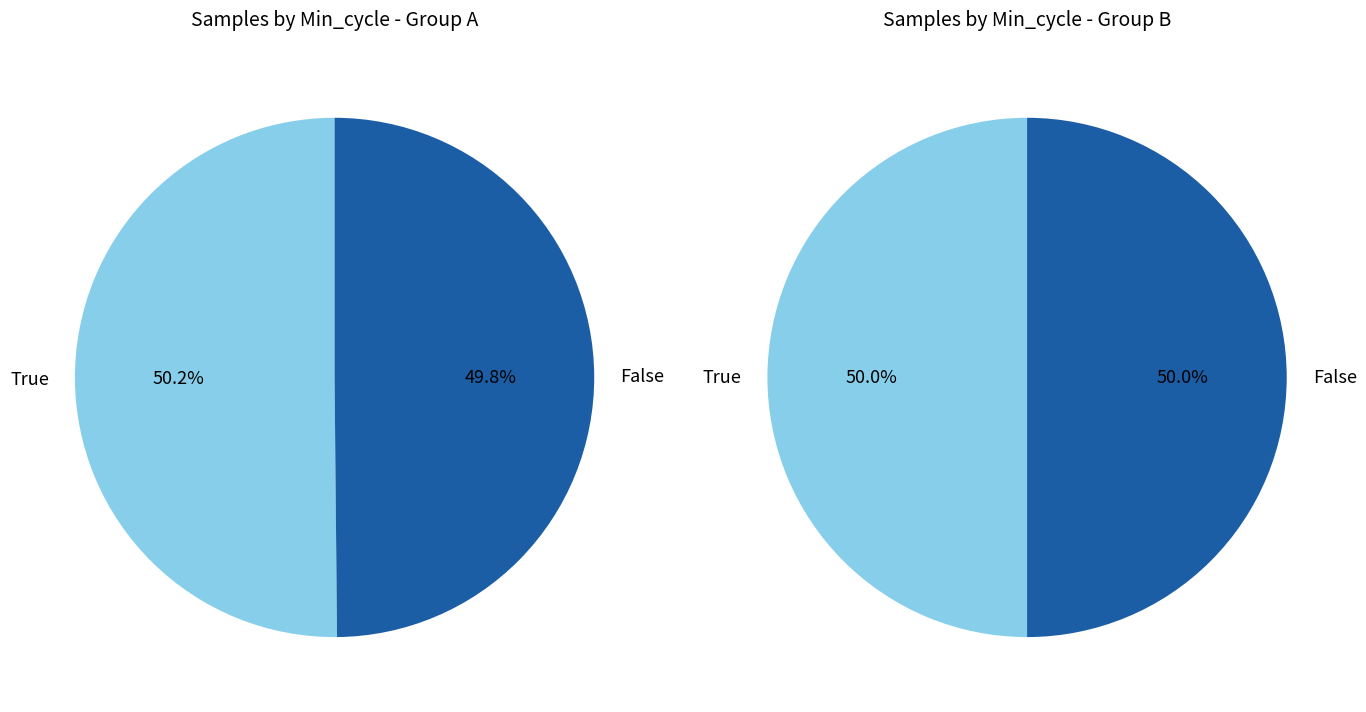

To the nearest percent, what is the average slice percentage?

50%